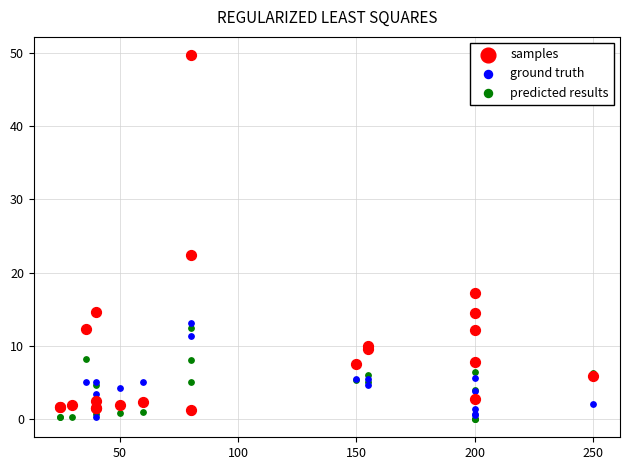

In the samples series, what Y value is closest to 25?

22.4